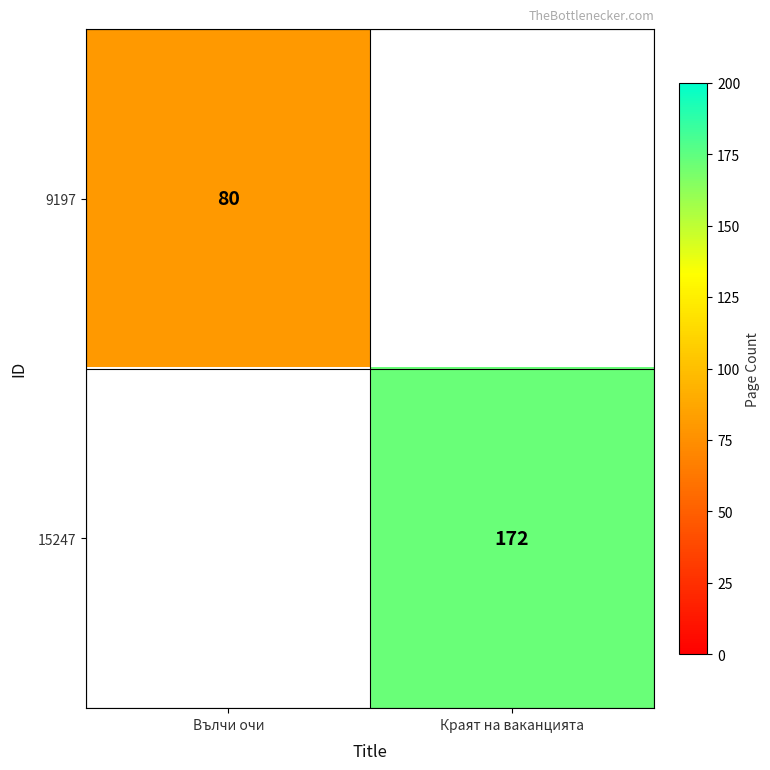

The value of 15247 at Краят на ваканцията is 250. True or false?

False